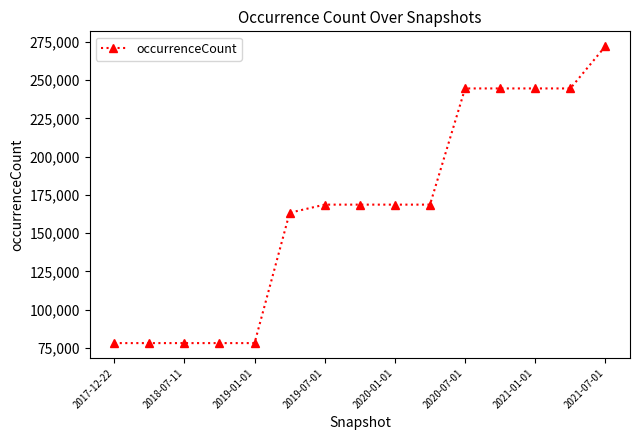

What is the greatest value displayed?

272144